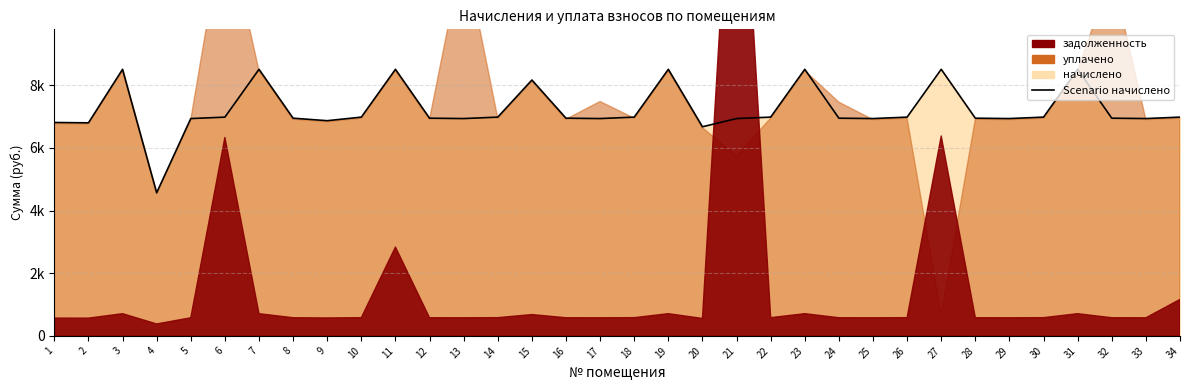

Is it true that the value at 9 is 6867.0?

True